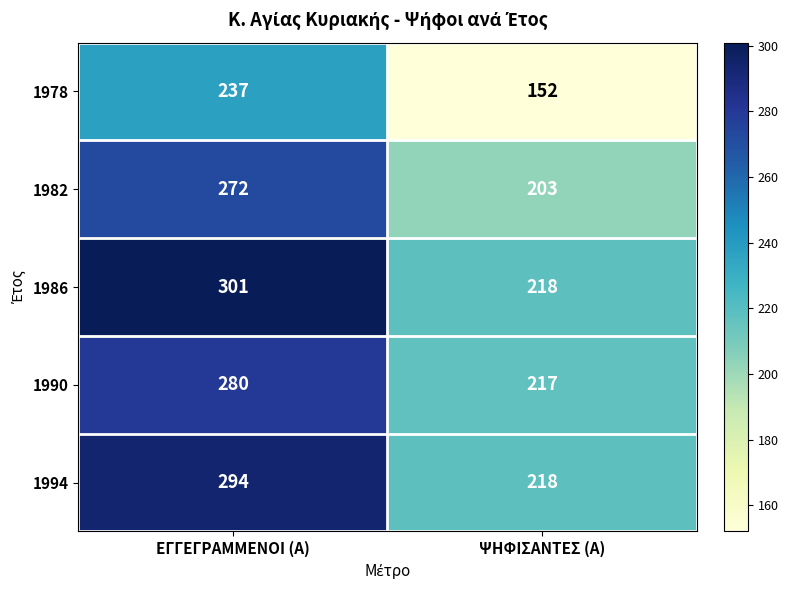

What is the total value across all series at ΨΗΦΙΣΑΝΤΕΣ (Α)?

1008